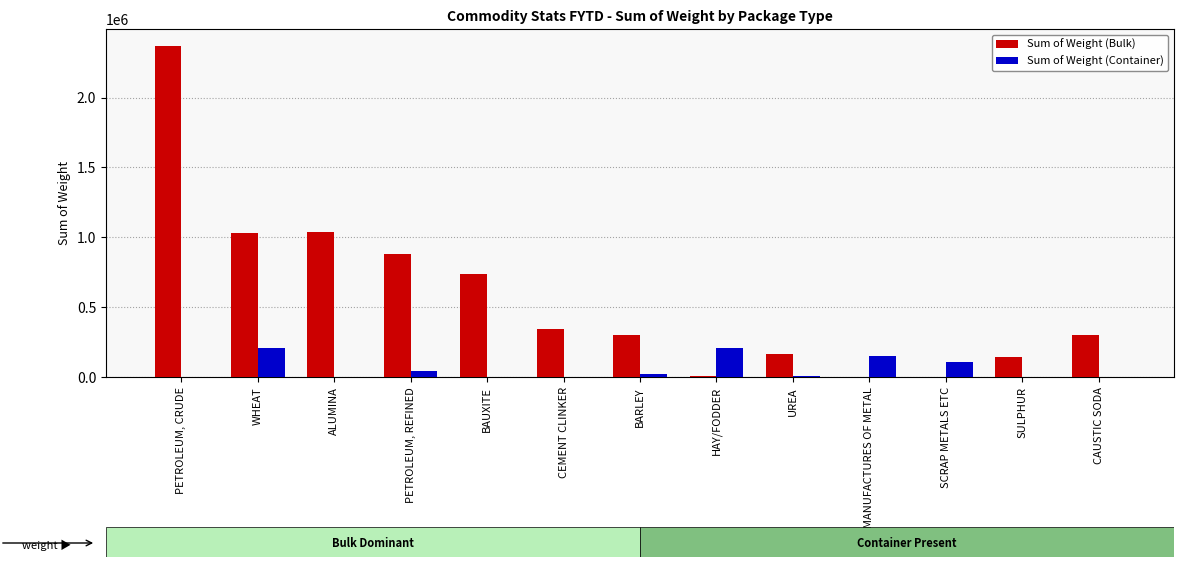

How many distinct data groups are displayed?

2